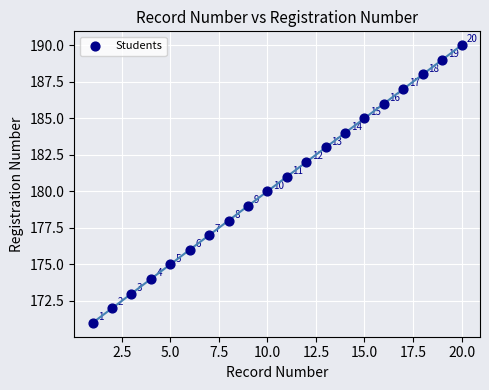

What is the range of X values (max minus min)?

19